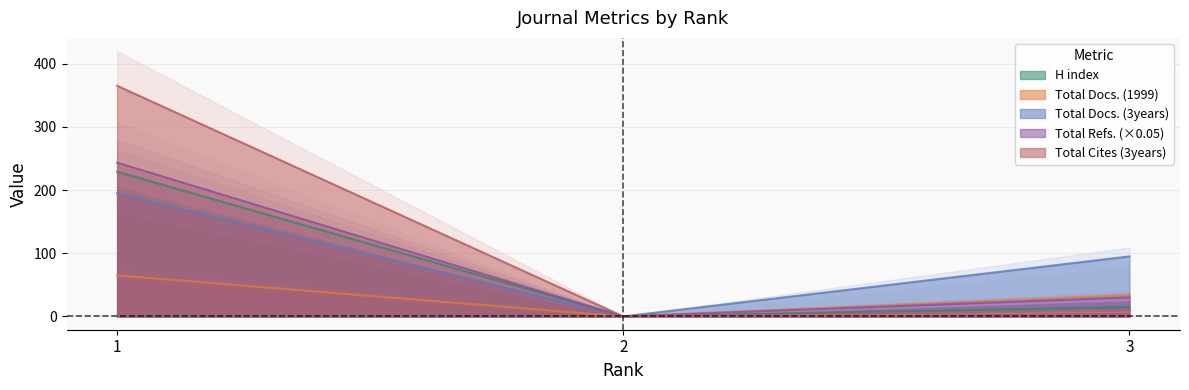

At which category is the sum across all series the highest?

1